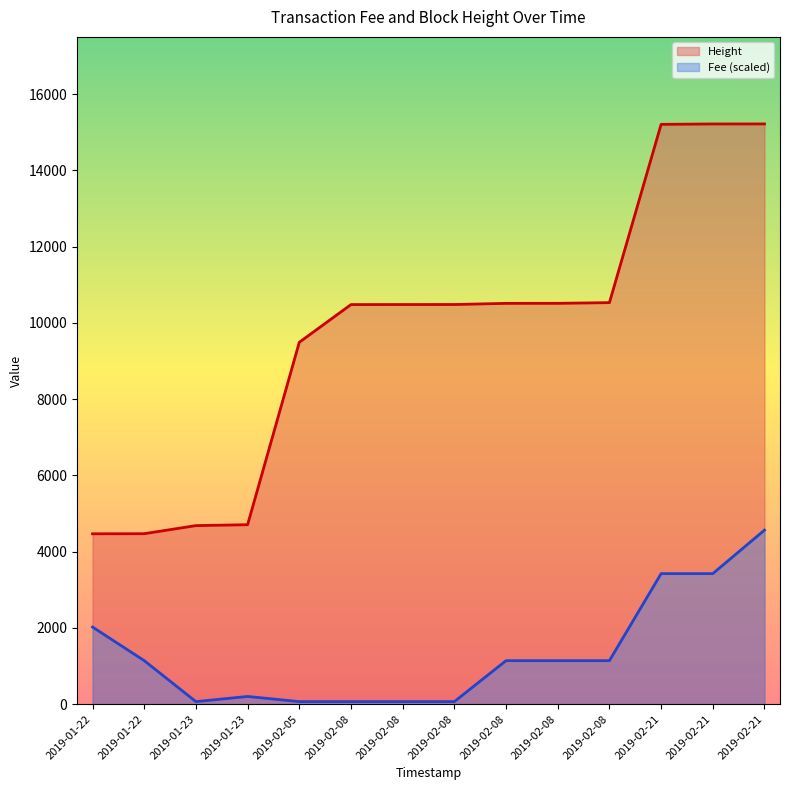

What are all the series names shown in the legend?

Height, Fee (scaled)